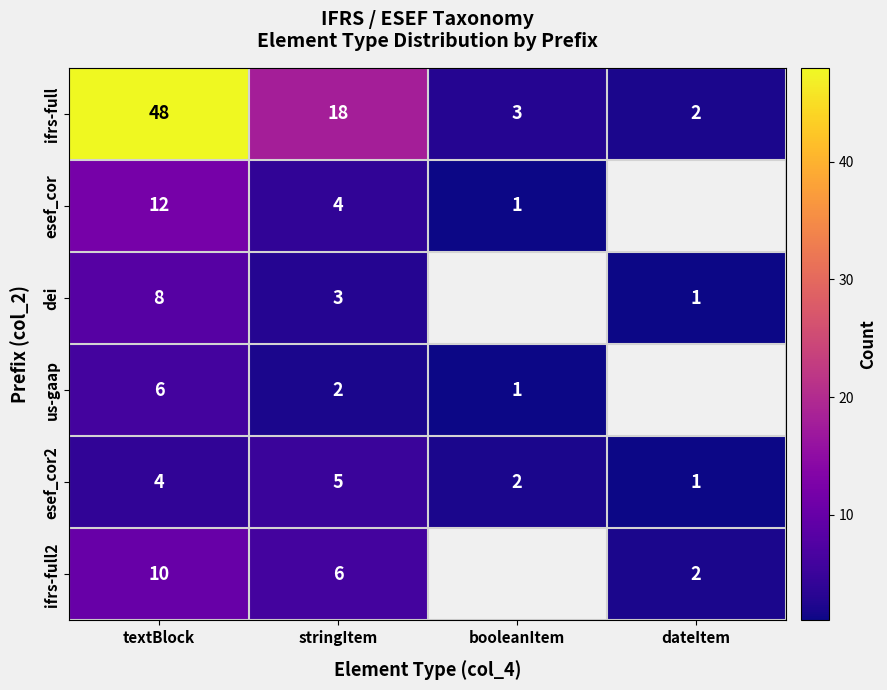

Read the esef_cor2 value at textBlock.

4